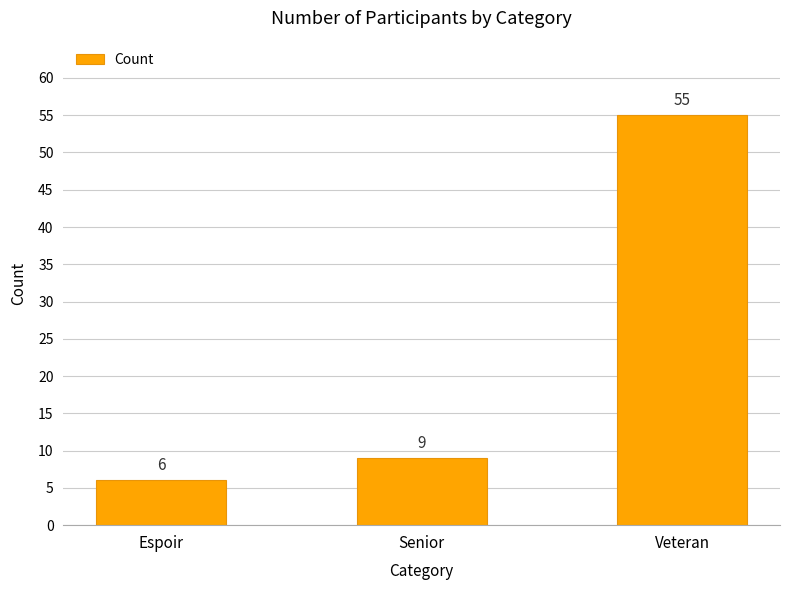

What is the average value?

23